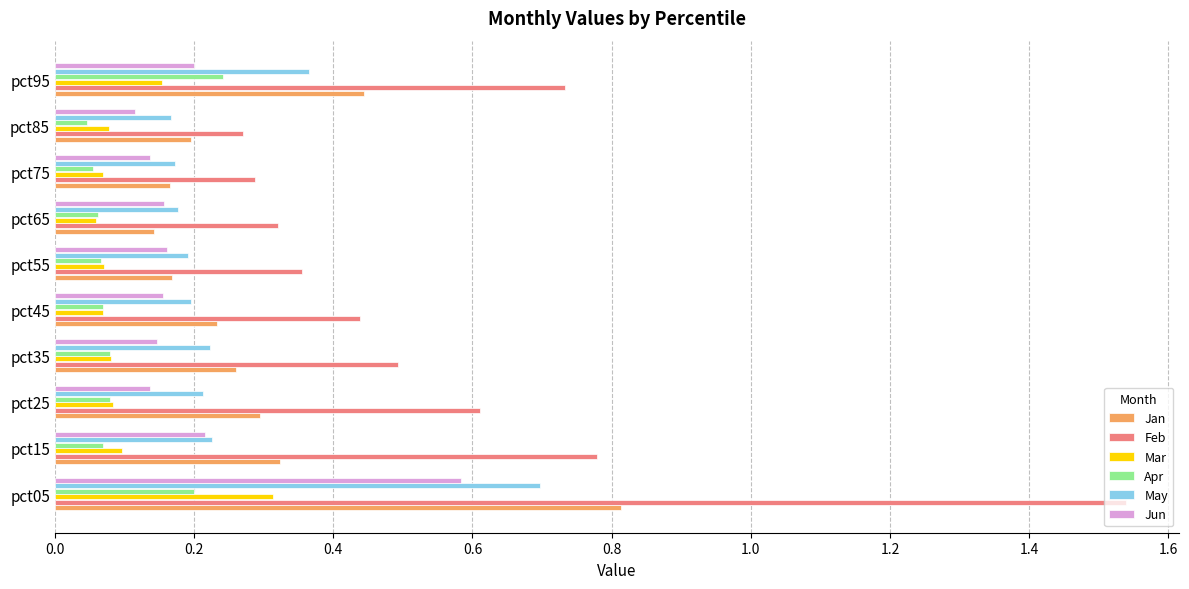

Count the May values in the range 0 to 1.

10